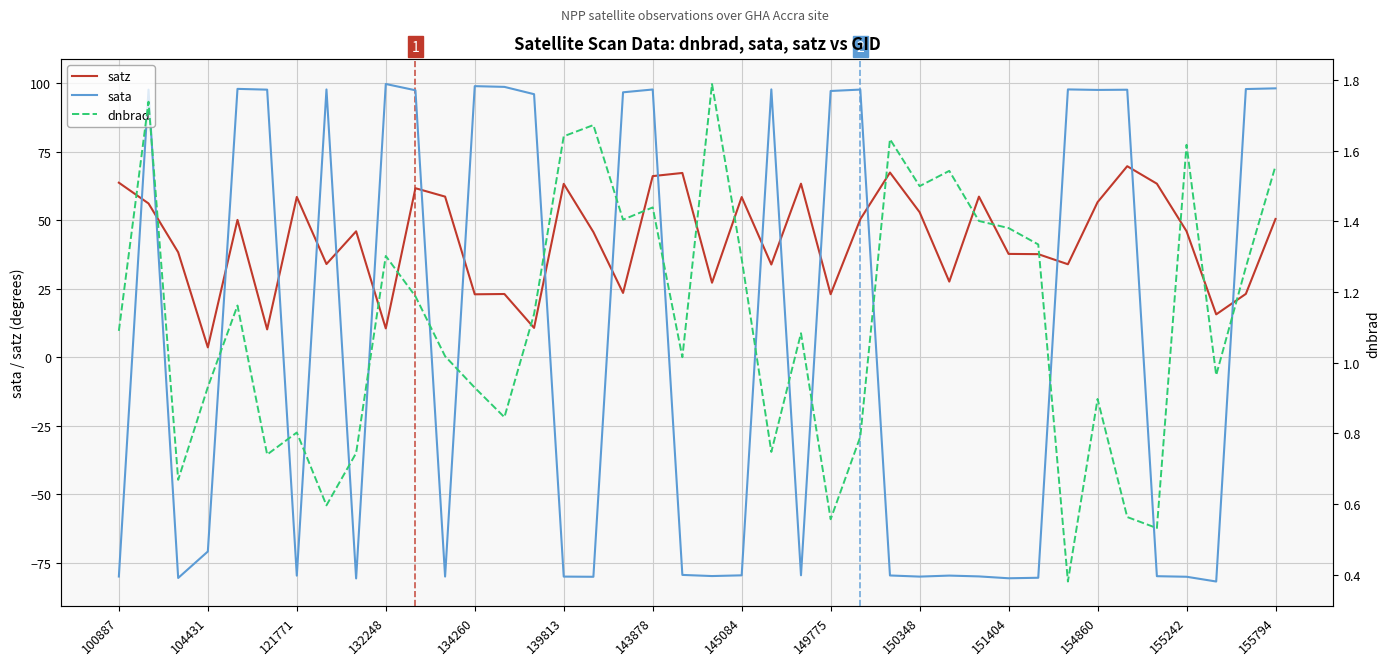

How many interior local peaks does the dnbrad series have?

12